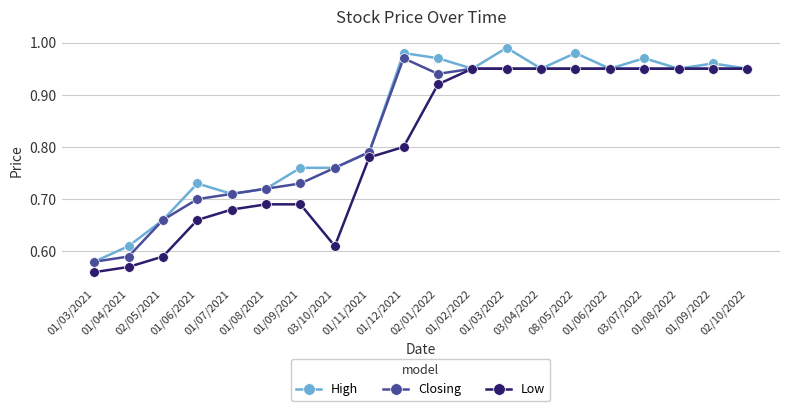

The Closing series shows 0.3 at 01/09/2022. True or false?

False